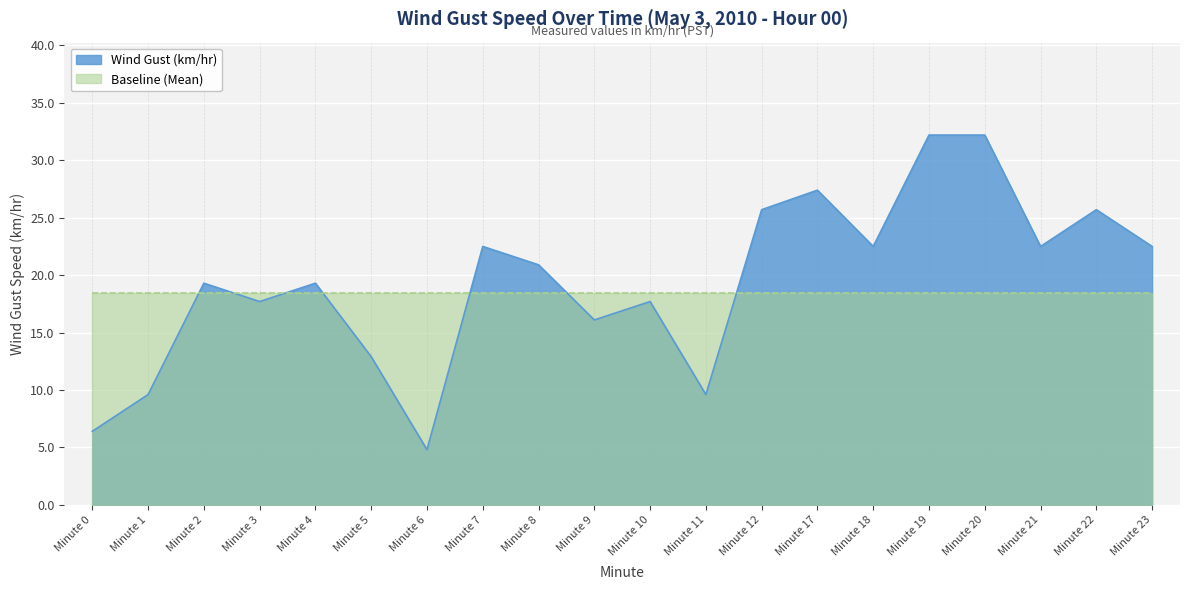

Which has a higher value, Minute 2 or Minute 22?

Minute 22